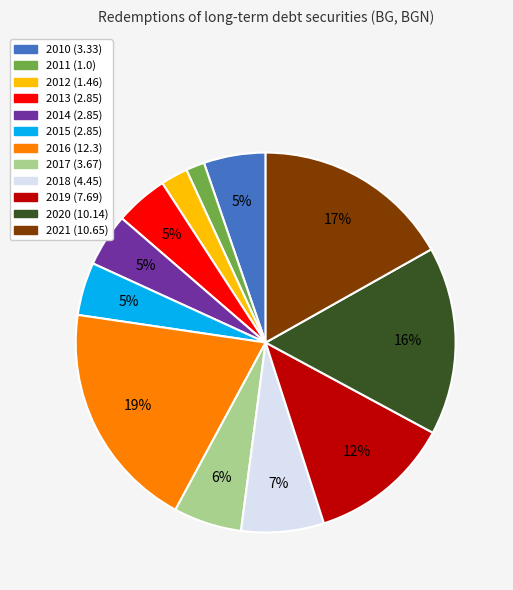

What is the smallest slice in the pie chart?

2011